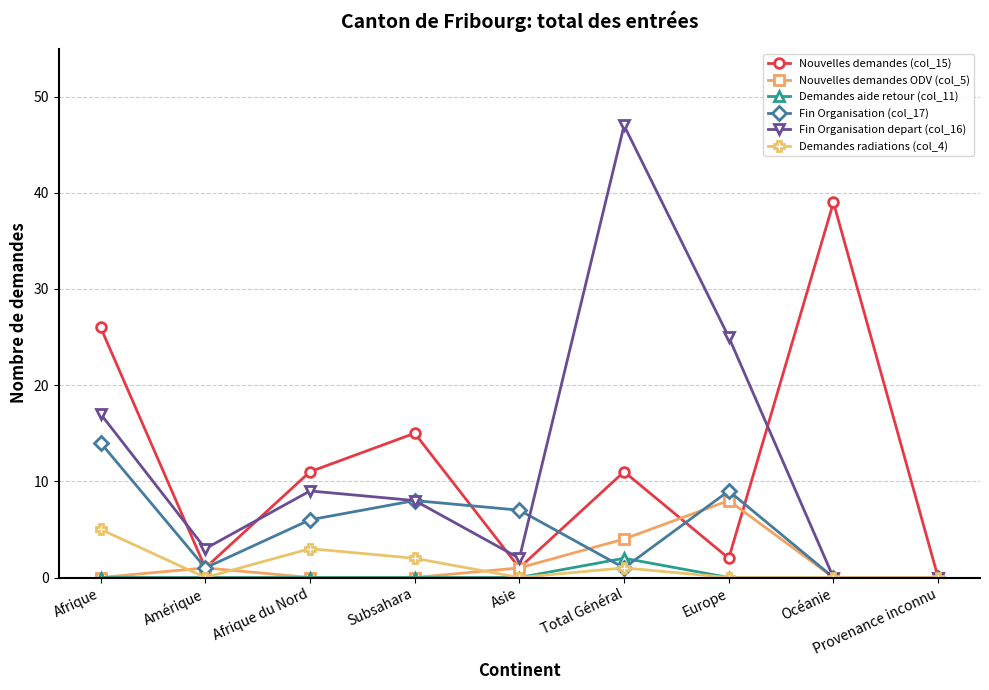

True or false: Fin Organisation depart (col_16) has a value of 0 at Provenance inconnu.

True